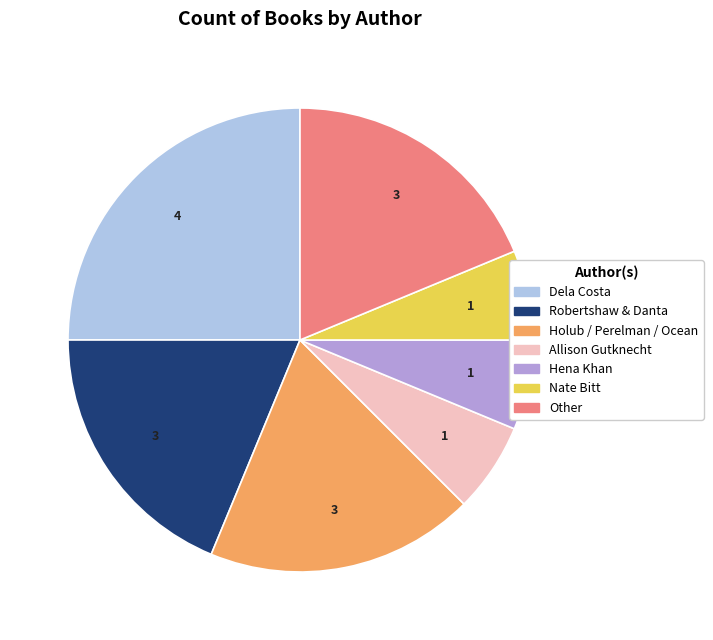

Does any single category account for the majority?

No